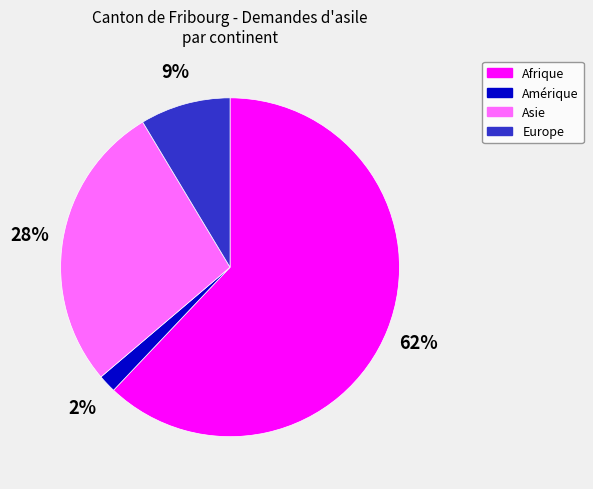

What is the smallest slice in the pie chart?

Amérique